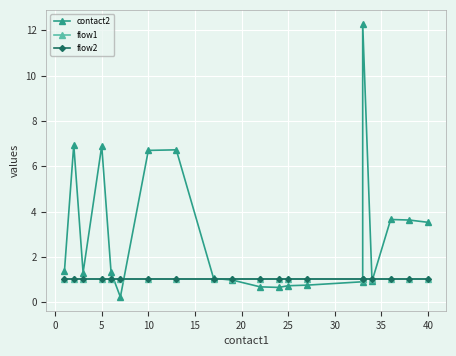

How many intersections are there between contact2 and flow1?

6